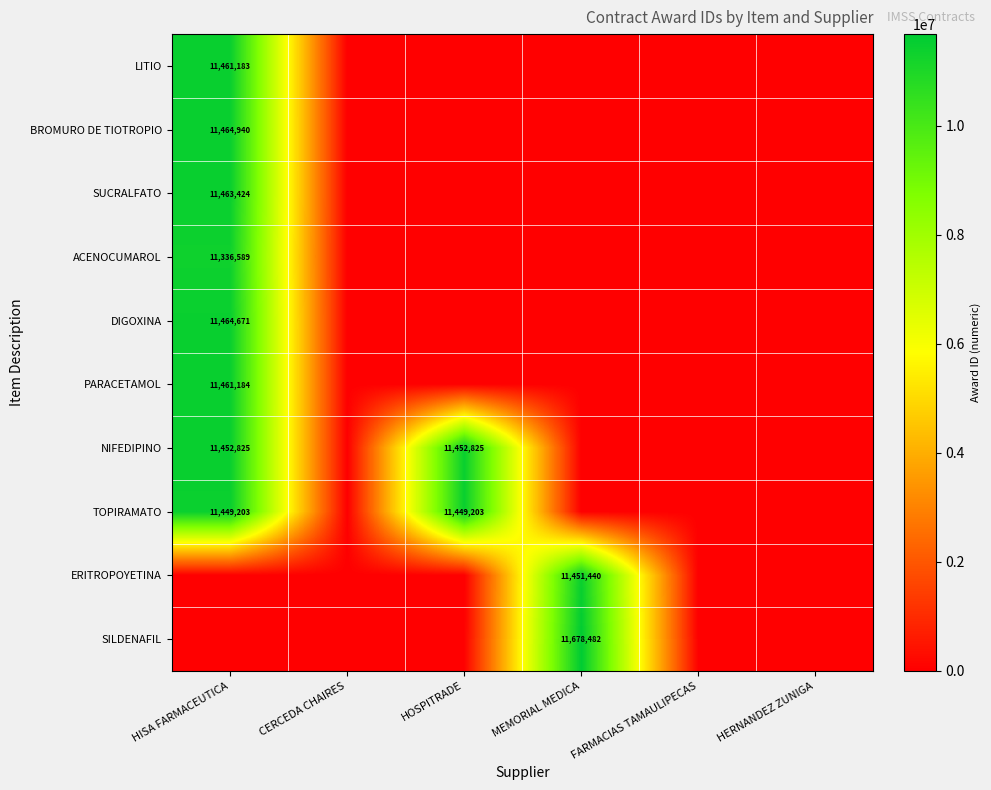

The BROMURO DE TIOTROPIO series shows 11464940 at HISA FARMACEUTICA. True or false?

True